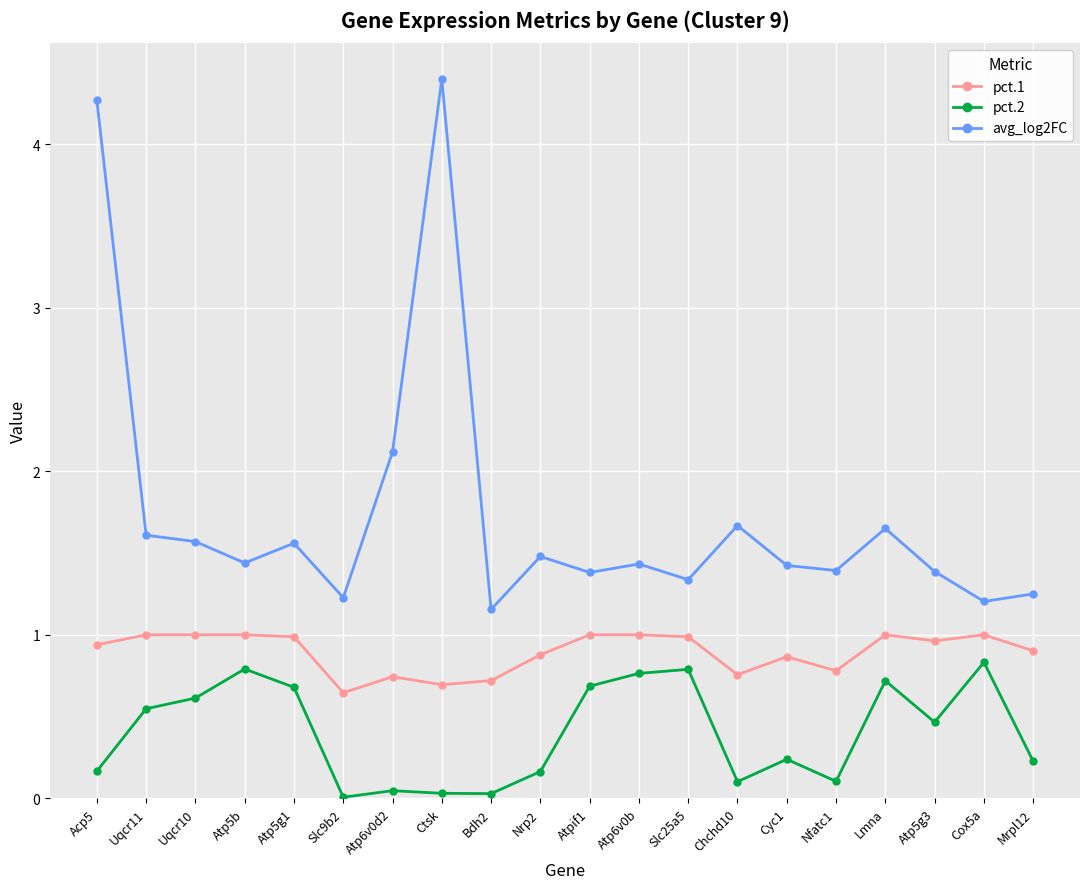

At which category does avg_log2FC reach its first local valley?

Atp5b